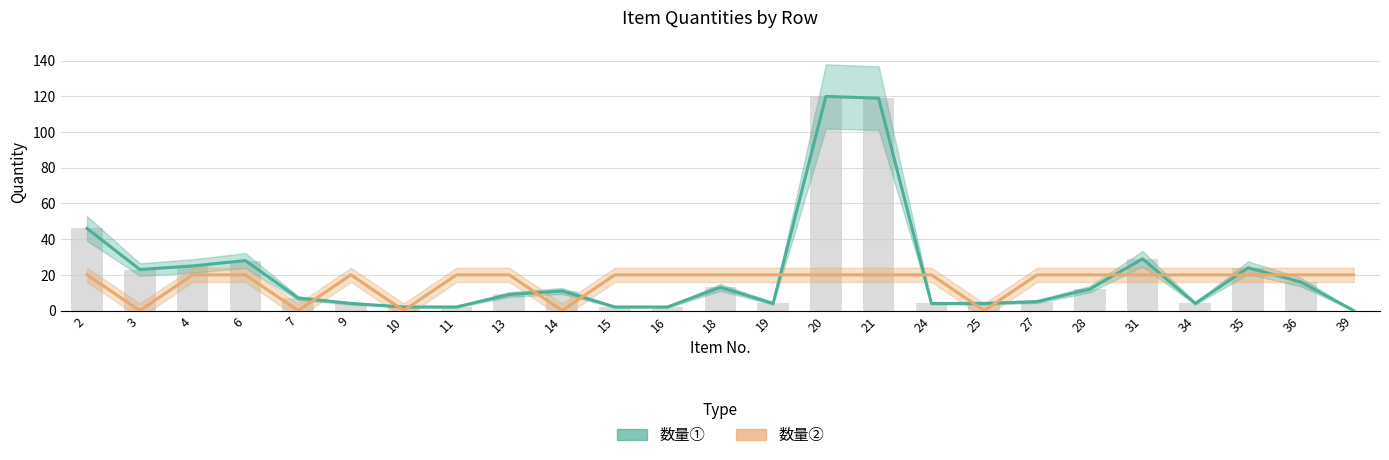

What are all the series names shown in the legend?

数量①, 数量②